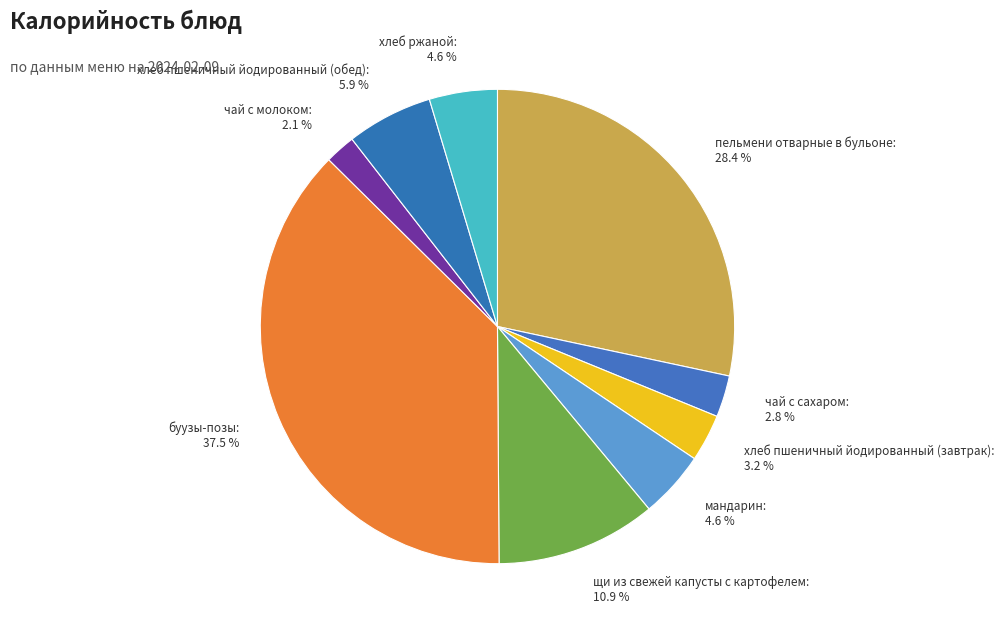

Combined, what portion of the pie is хлеб пшеничный йодированный (завтрак) and мандарин?

7.8%